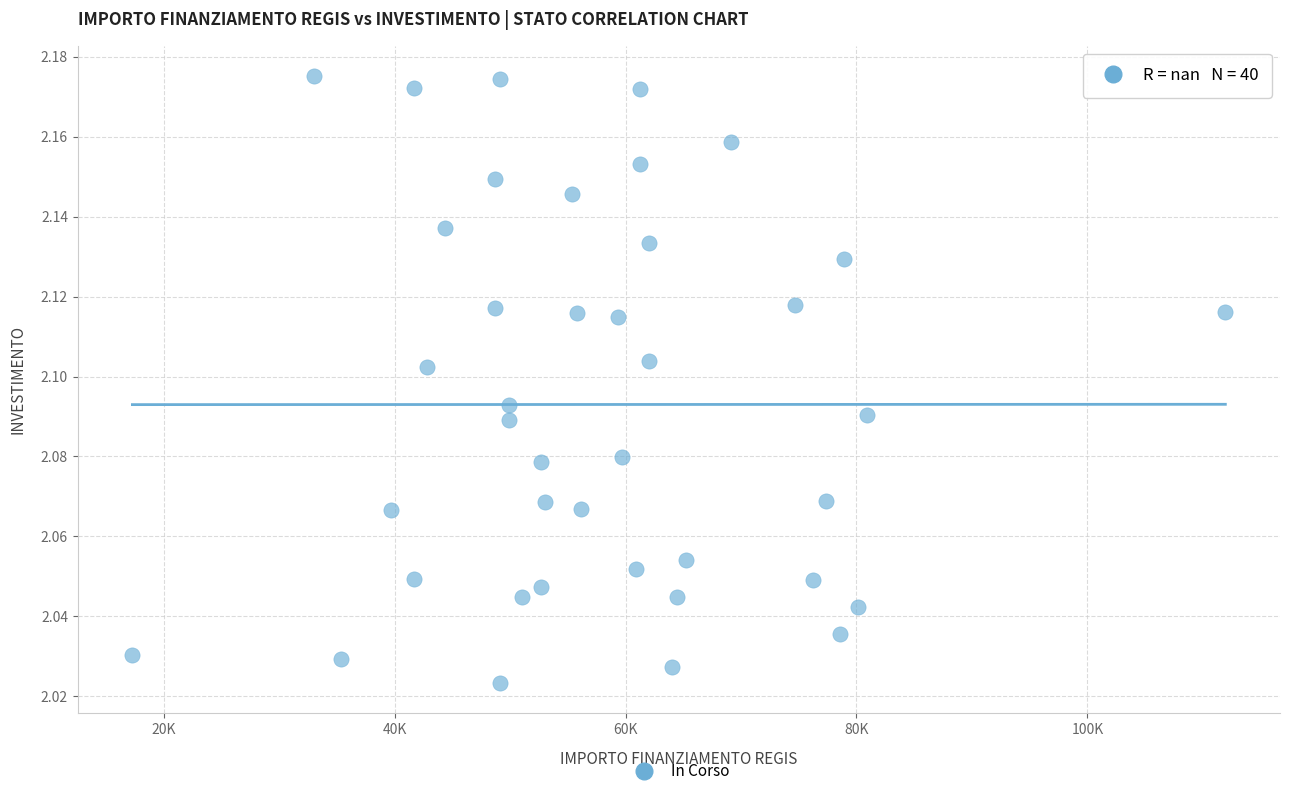

What is the range of X values (max minus min)?

94665.7